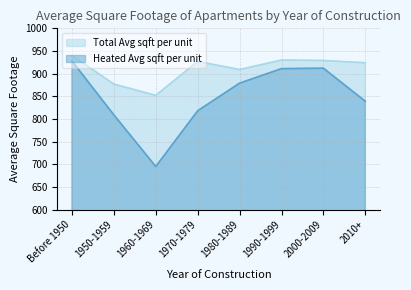

What value does the Heated Avg sqft per unit series have at 1990-1999, to the nearest 5?

910